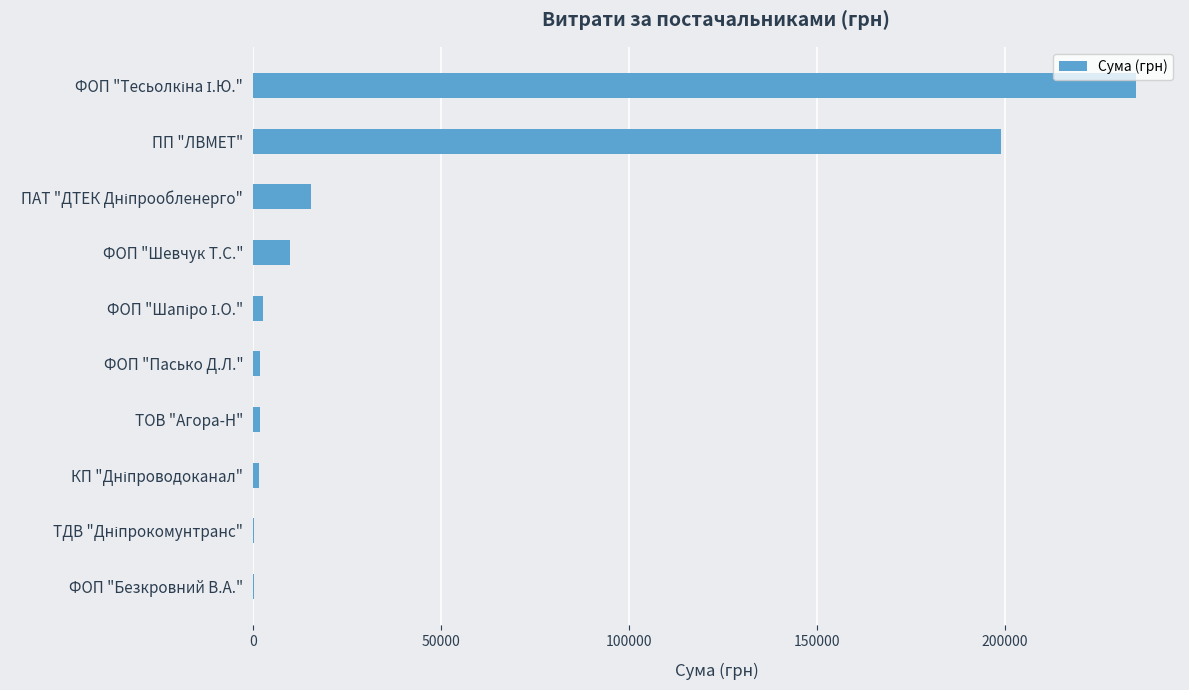

Is it true that the value at ФОП "Шевчук Т.С." is 9928.0?

True